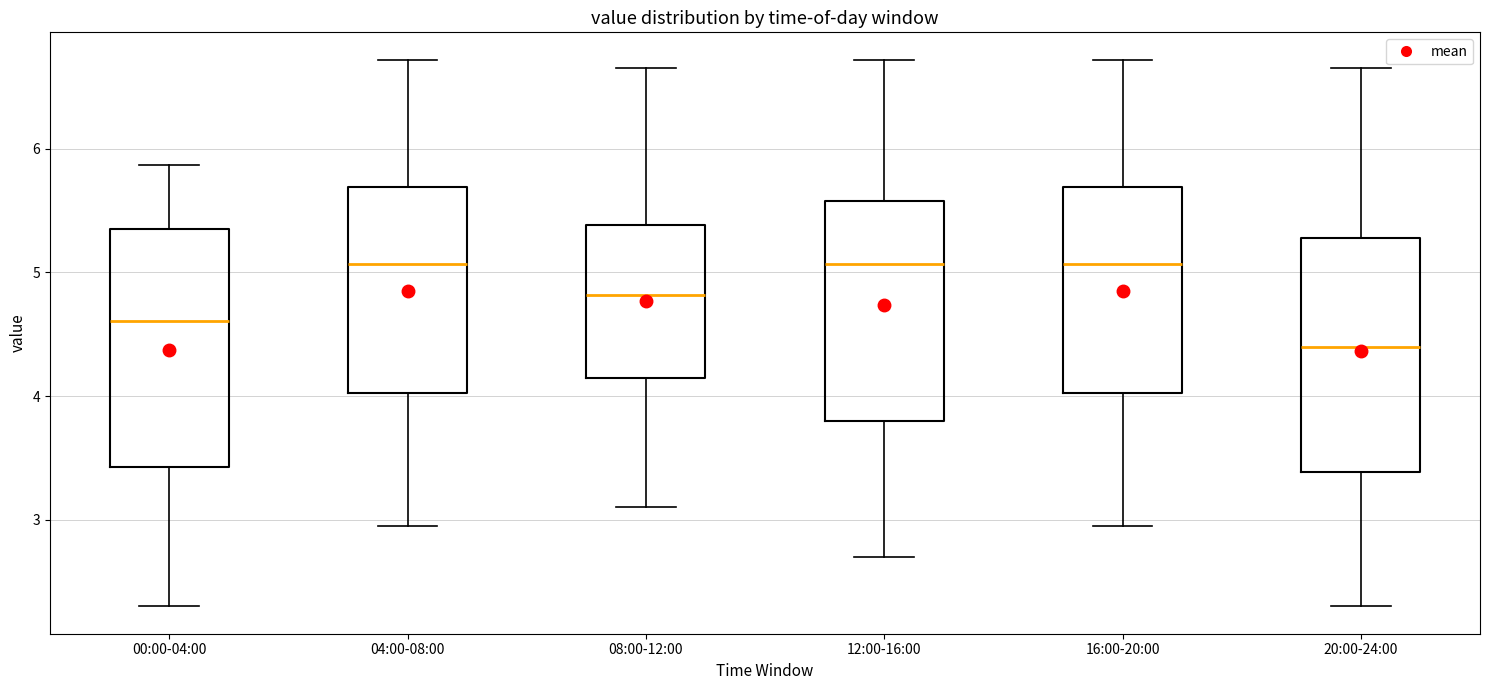

Reading left to right, transcribe this box plot: for each box, give where its median line is, the range the box spans, and where its two whiskers end, as read against the y-axis. The values are not printed on the chart, so give them approximately, as read against the axis.

00:00-04:00: median 4.6, box 3.4 to 5.4, whiskers 2.3 to 5.9
04:00-08:00: median 5.1, box 4.0 to 5.7, whiskers 3.0 to 6.7
08:00-12:00: median 4.8, box 4.2 to 5.4, whiskers 3.1 to 6.7
12:00-16:00: median 5.1, box 3.8 to 5.6, whiskers 2.7 to 6.7
16:00-20:00: median 5.1, box 4.0 to 5.7, whiskers 3.0 to 6.7
20:00-24:00: median 4.4, box 3.4 to 5.3, whiskers 2.3 to 6.7